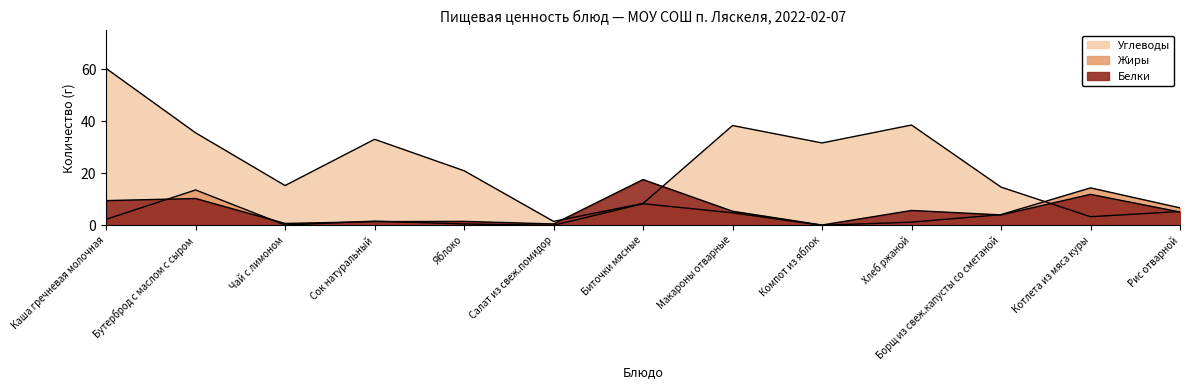

What is the value of the Углеводы point at the 7th from the left?

8.4